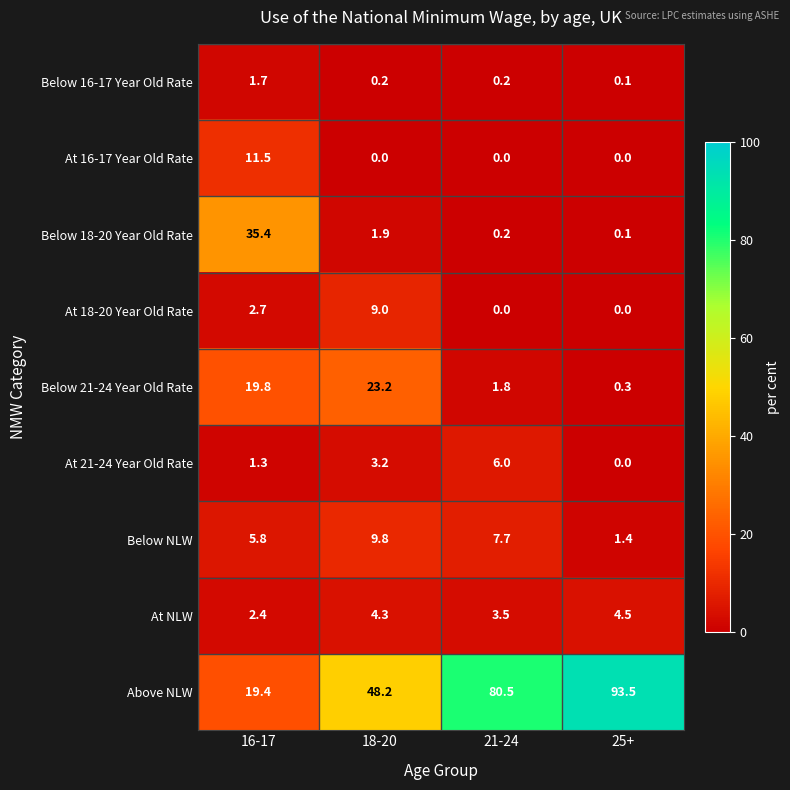

The value of Below 21-24 Year Old Rate at 21-24 is 0.8. True or false?

False